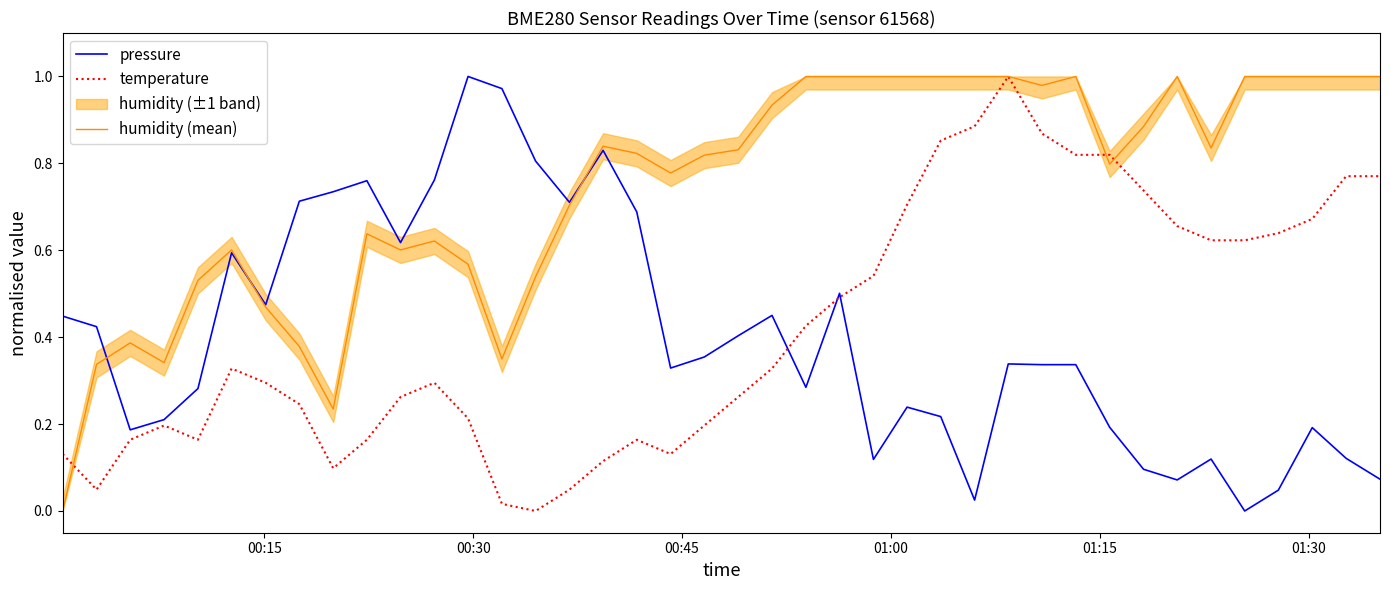

Which series has the widest spread of values?

pressure